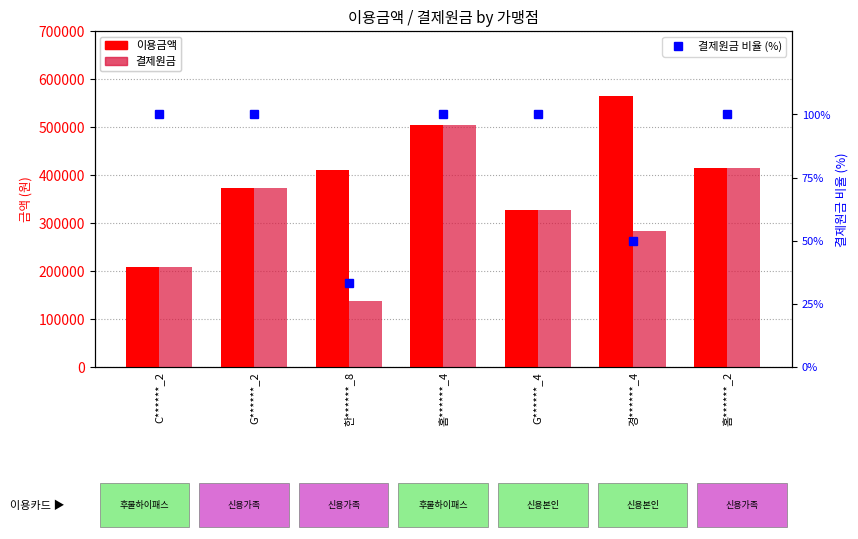

List the labels in order of 결제원금 value, smallest first.

한******_8, C******_2, 경******_4, G******_4, G******_2, 홈******_2, 홈******_4